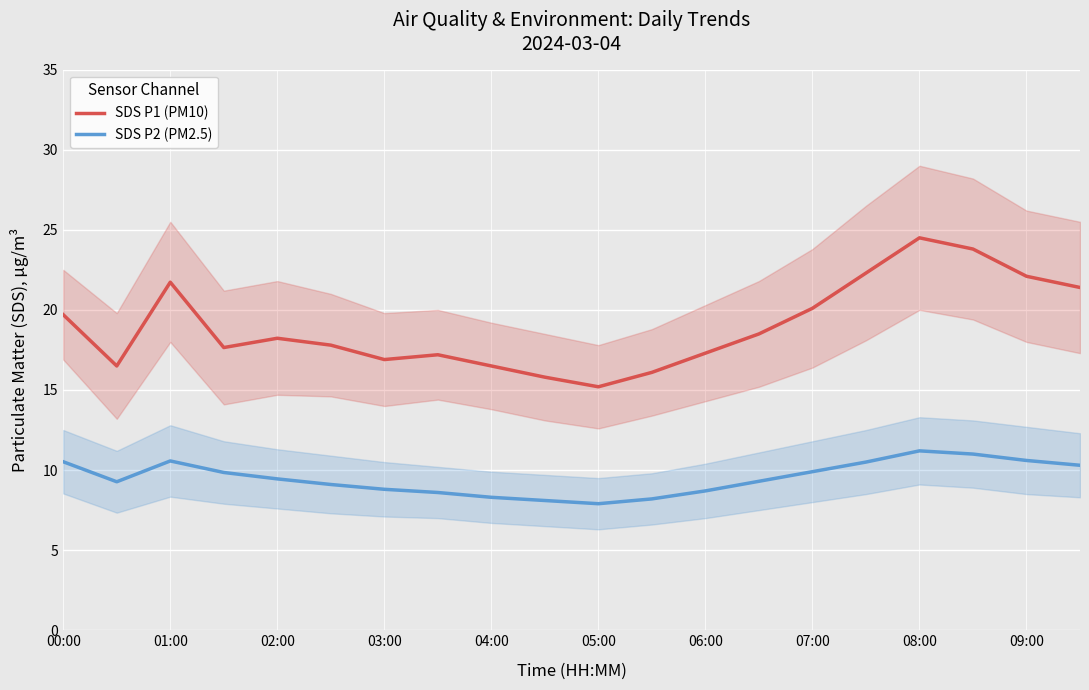

True or false: SDS P2 (PM2.5) has a value of 15.3 at 06:00.

False